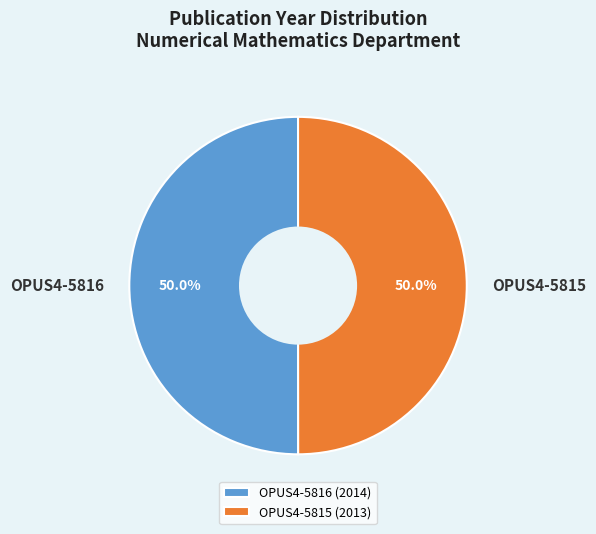

The OPUS4-5816 slice represents 50% of the pie. True or false?

True